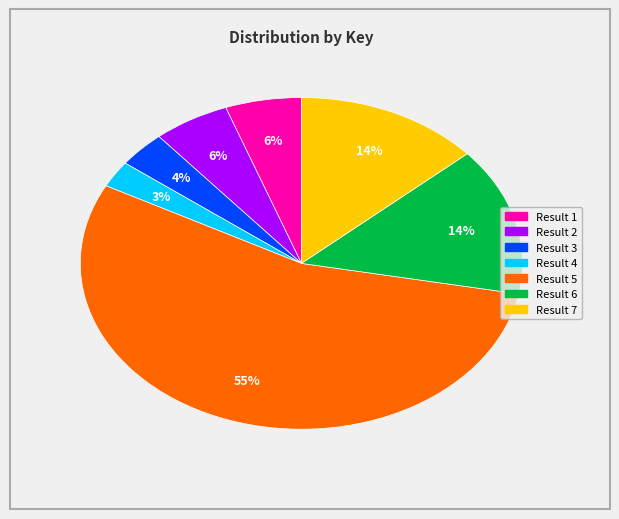

To the nearest percent, what is the average slice percentage?

14%